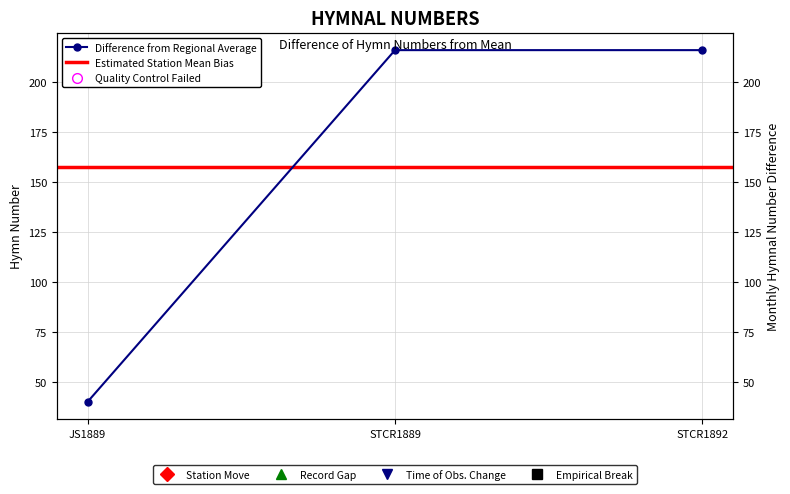

How many lines are shown in the chart?

1